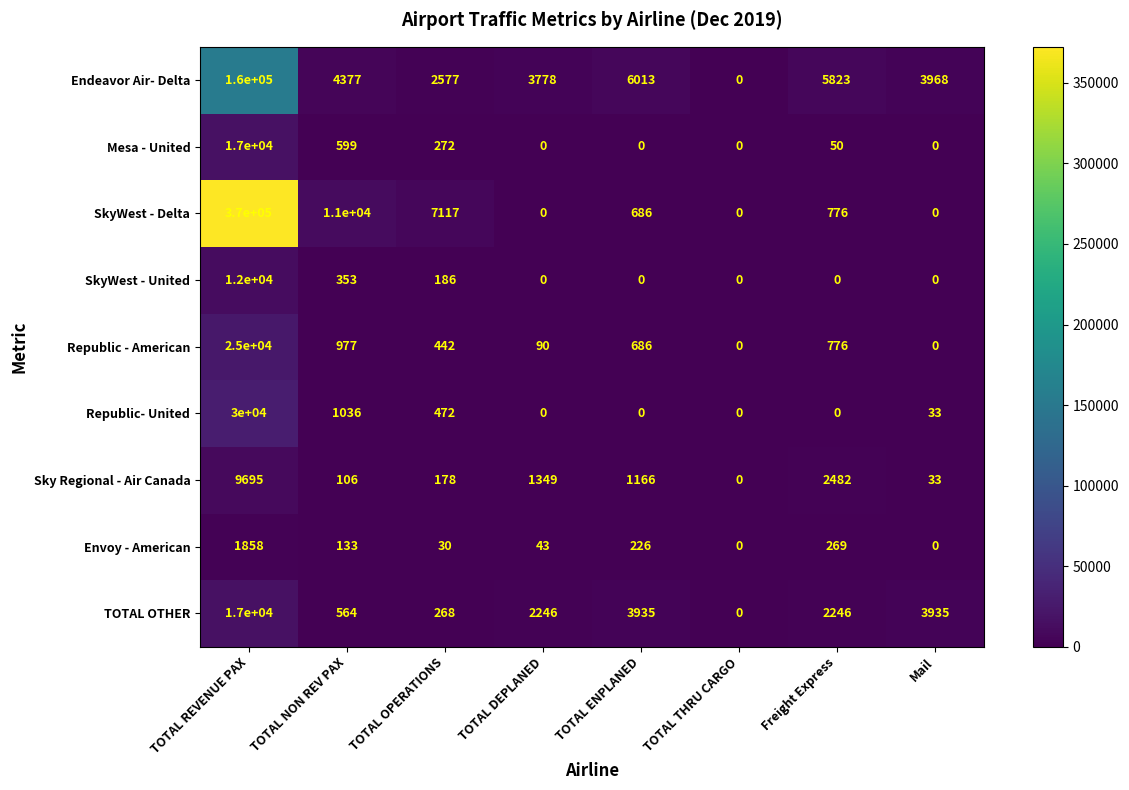

The value of Republic- United at Mail is 33. True or false?

True